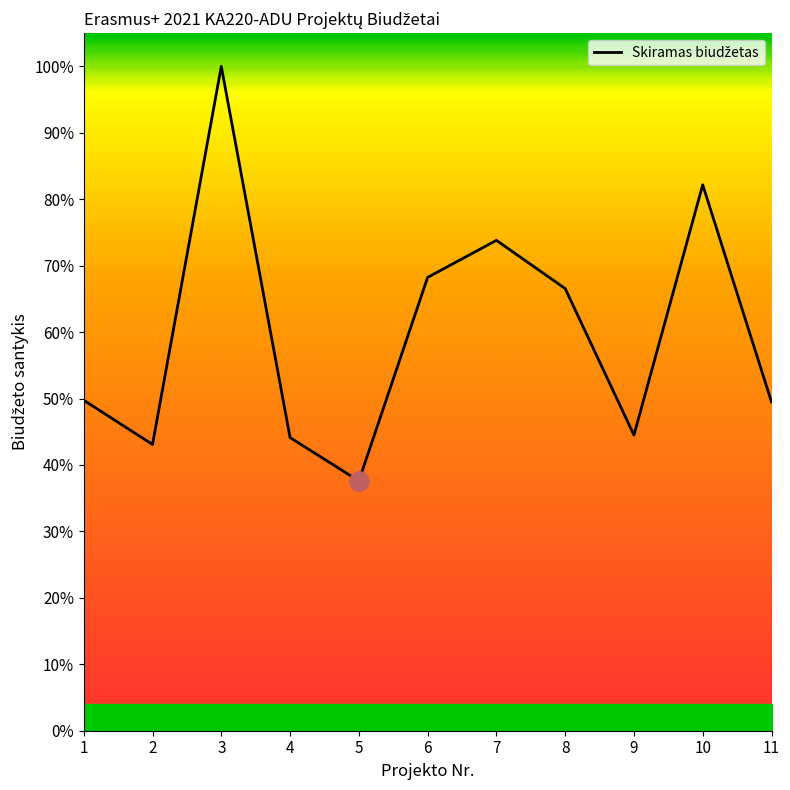

What is the value of the 9th point from the left?

0.4